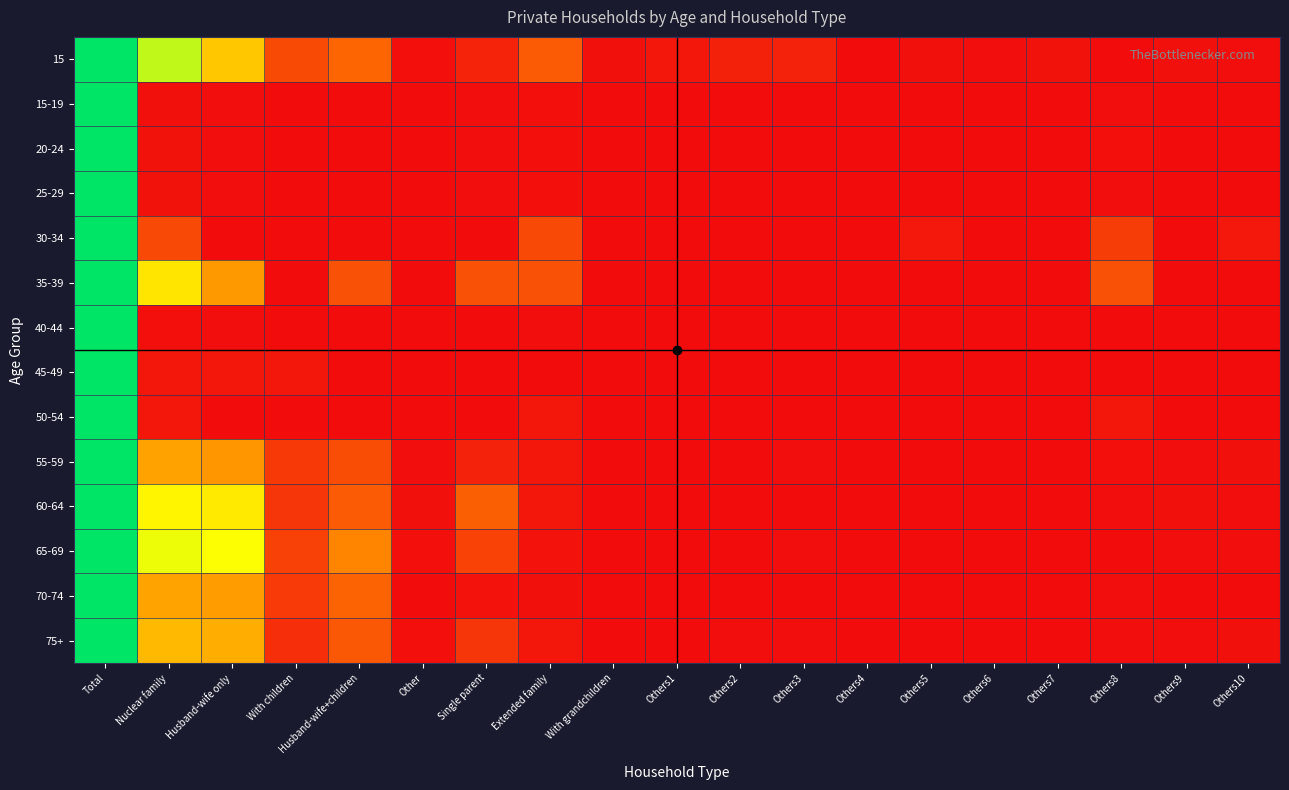

How many series are shown in this chart?

14